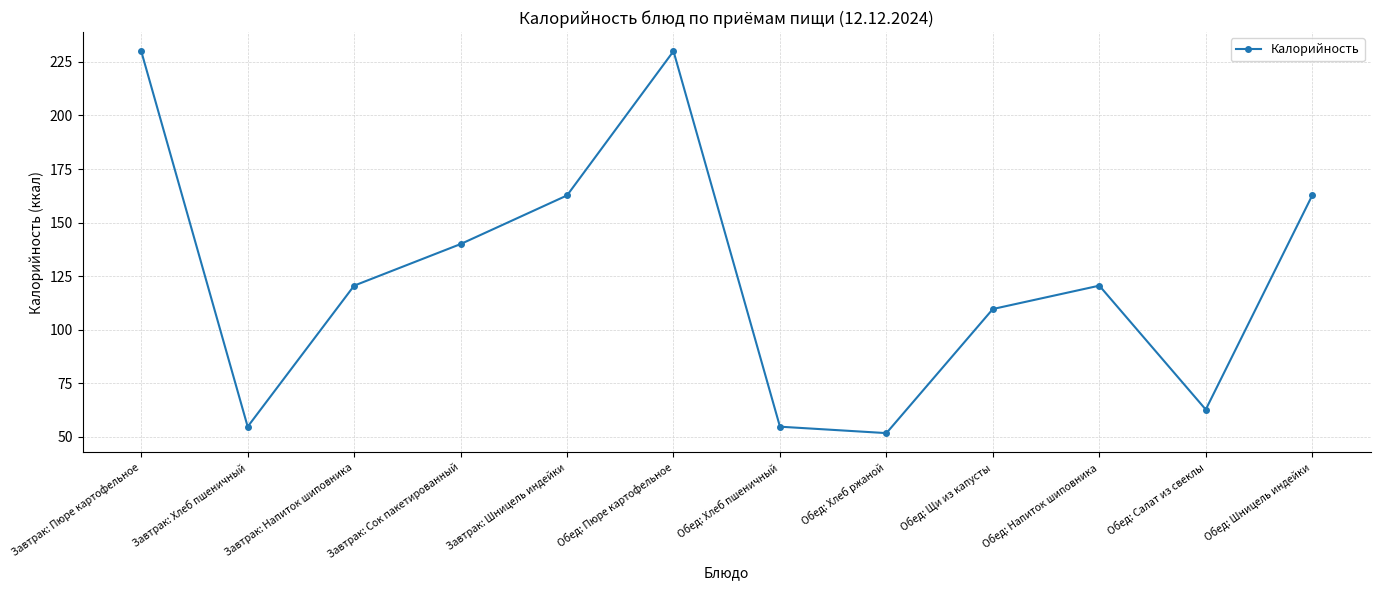

Count the number of values greater than 120.

7